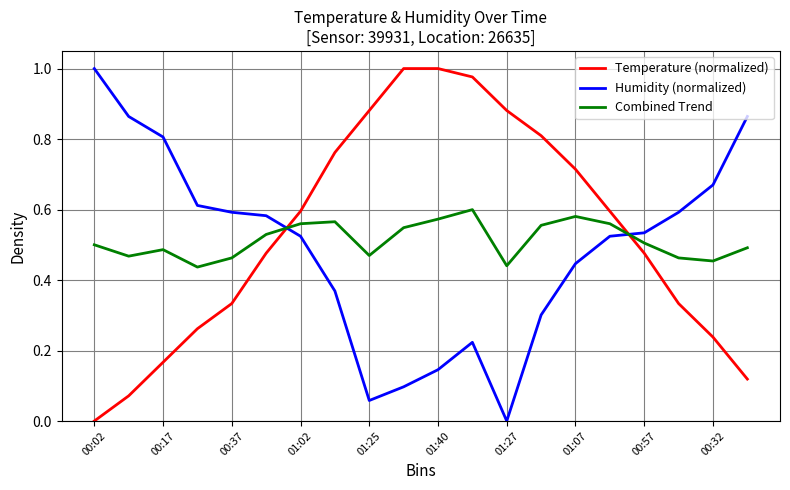

How many times do Humidity (normalized) and Combined Trend cross each other?

2